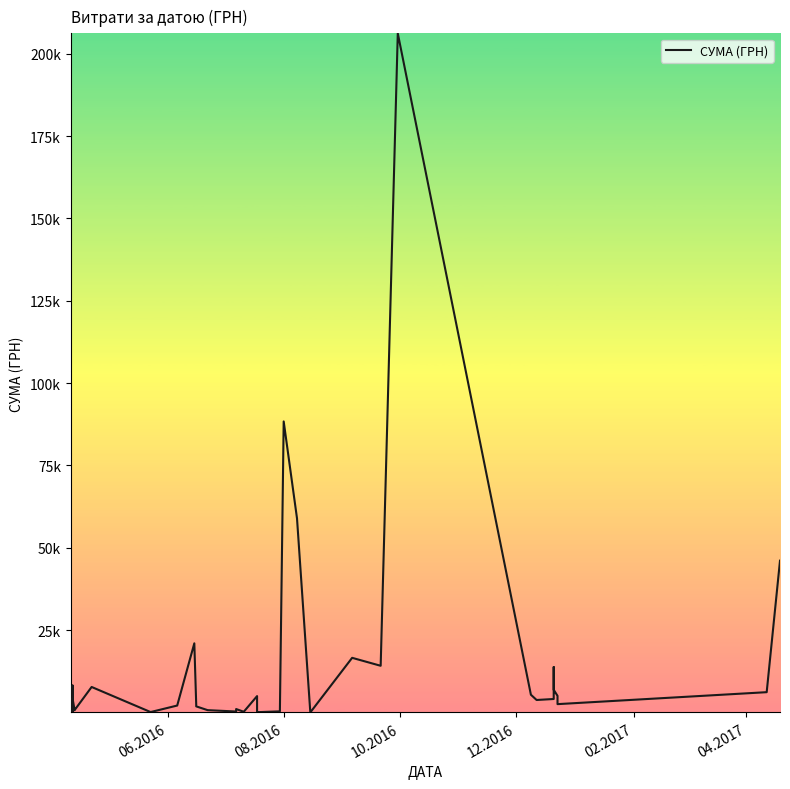

What is the sum of all values?

548247.9